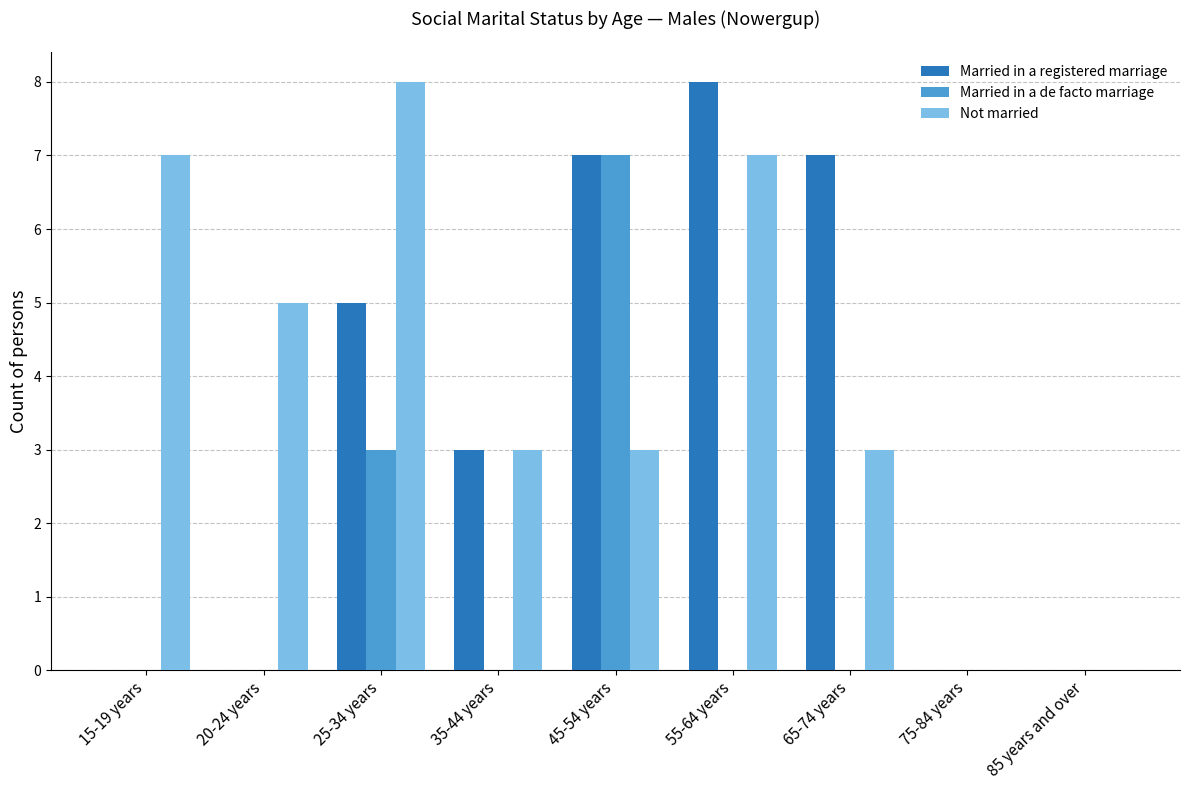

Between 15-19 years and 25-34 years, which series saw the biggest shift?

Married in a registered marriage